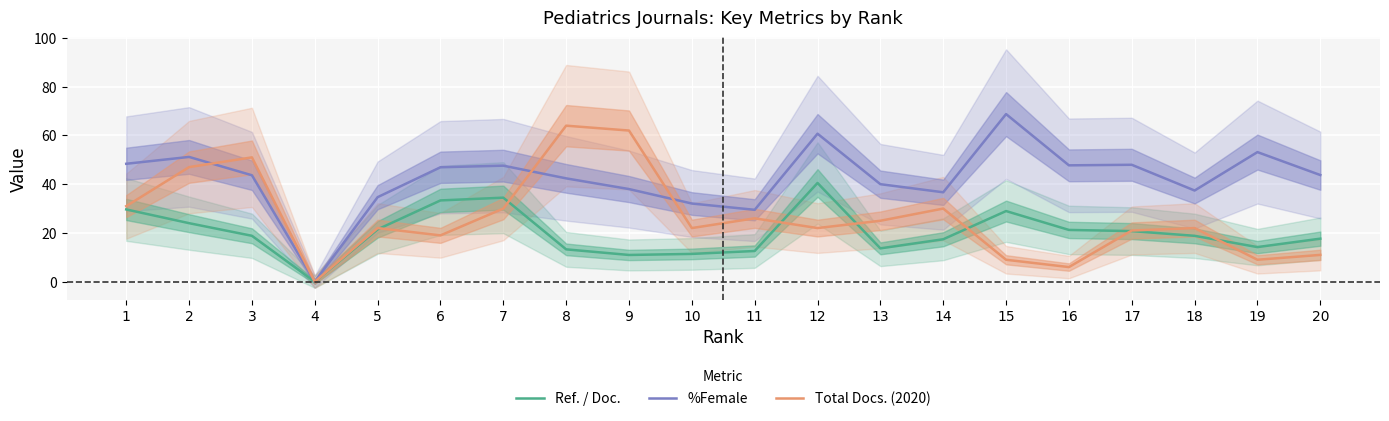

True or false: %Female has a value of 7.9 at 14.

False